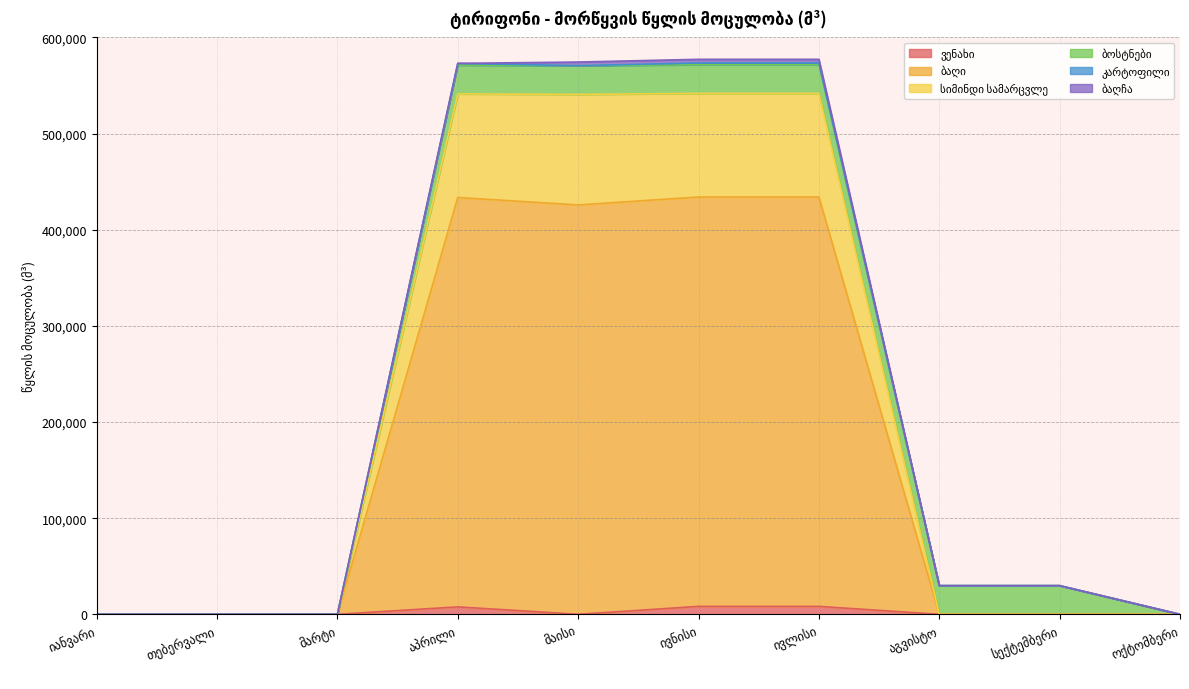

How many interior local peaks does the სიმინდი სამარცვლე series have?

1